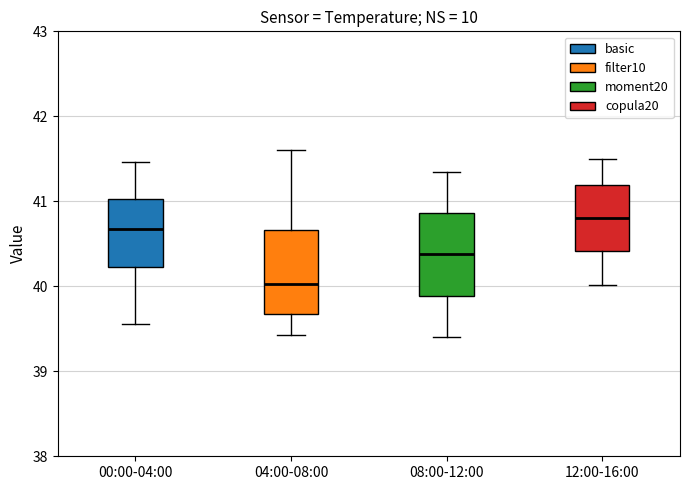

Reading left to right, transcribe this box plot: for each box, give where its median line is, the range the box spans, and where its two whiskers end, as read against the y-axis. The values are not printed on the chart, so give them approximately, as read against the axis.

00:00-04:00: median 40.7, box 40.2 to 41.0, whiskers 39.6 to 41.5
04:00-08:00: median 40.0, box 39.7 to 40.7, whiskers 39.4 to 41.6
08:00-12:00: median 40.4, box 39.9 to 40.9, whiskers 39.4 to 41.4
12:00-16:00: median 40.8, box 40.4 to 41.2, whiskers 40.0 to 41.5